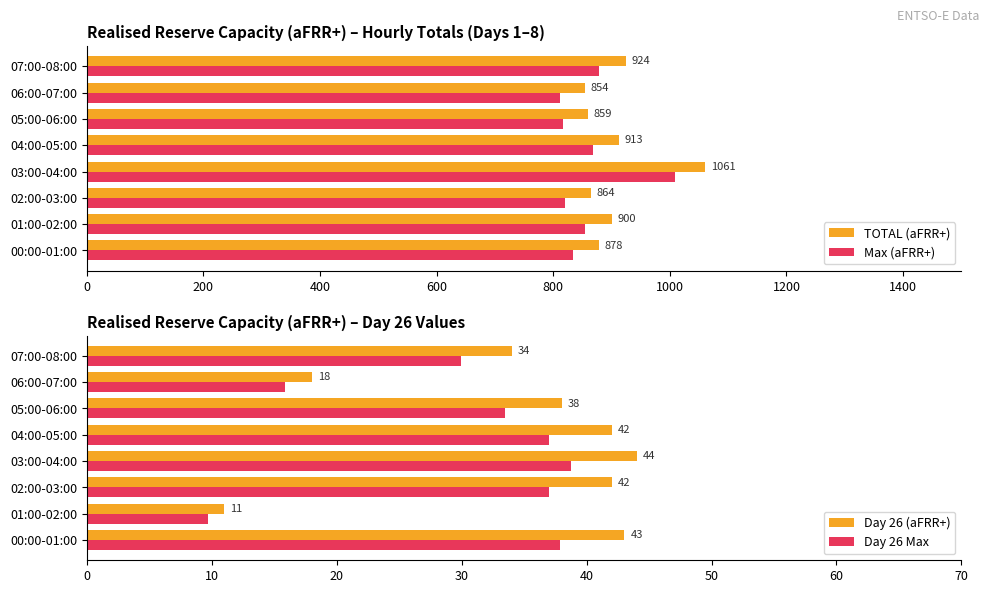

Reading left to right, extract all data points from this chart.

TOTAL (aFRR+): 878.0	900.0	864.0	1061.0	913.0	859.0	854.0	924.0
Max (aFRR+): 834.1	855.0	820.8	1007.9	867.3	816.0	811.3	877.8
Day 26 (aFRR+): 43.0	11.0	42.0	44.0	42.0	38.0	18.0	34.0
Day 26 Max: 37.8	9.7	37.0	38.7	37.0	33.4	15.8	29.9